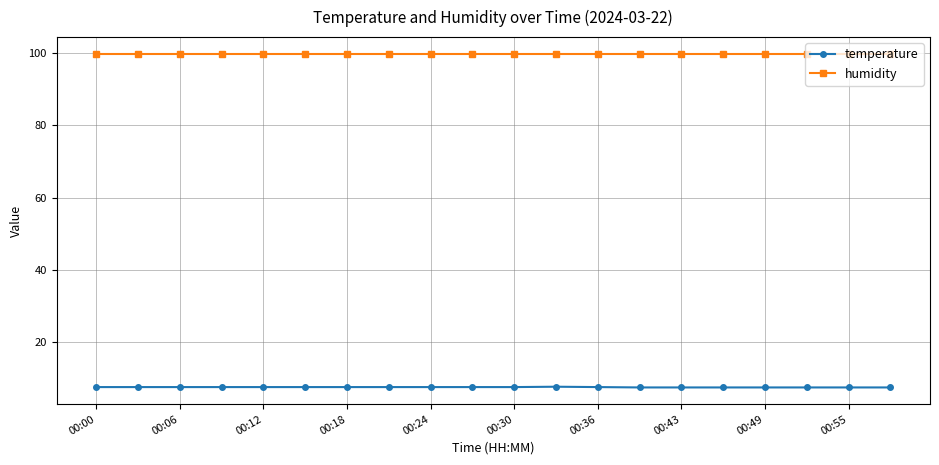

At how many categories does at least one series exceed 19?

20